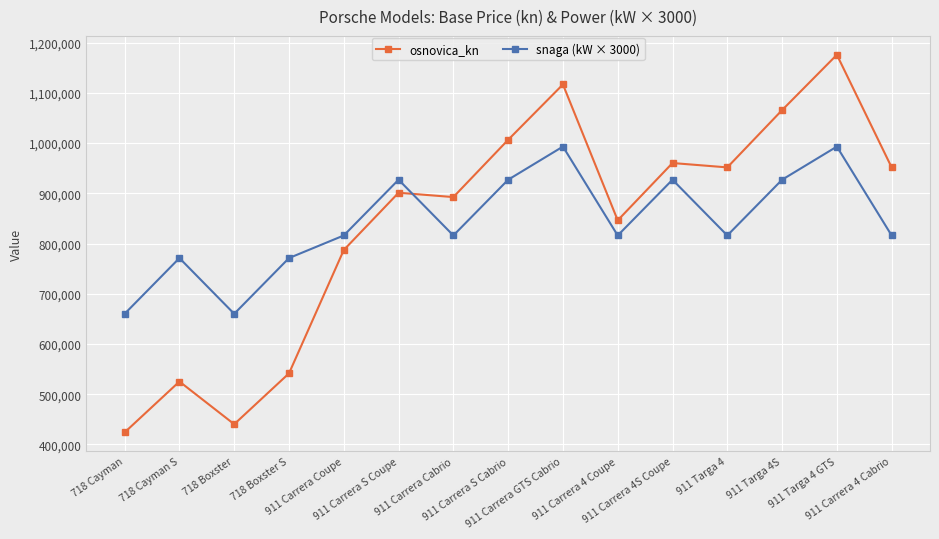

What is the average value of the osnovica_kn series?

839019.5